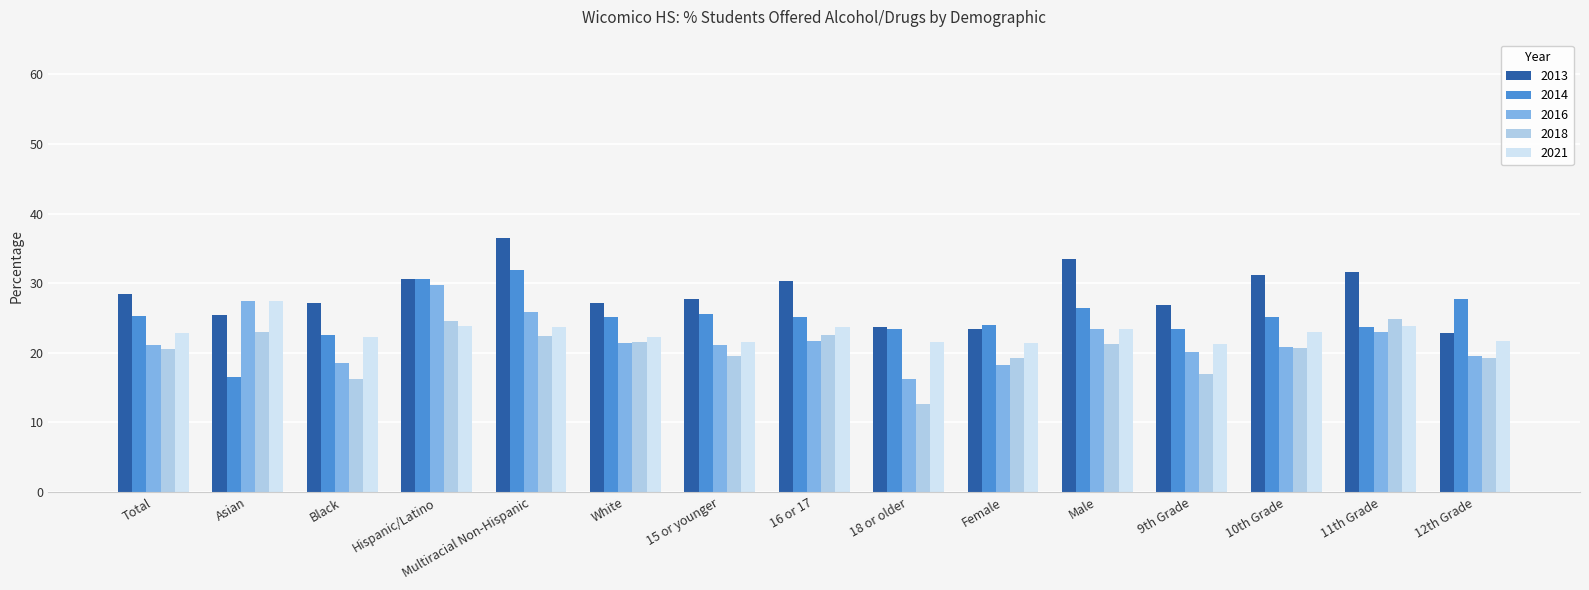

Reading left to right, what are all the values shown in this chart?

2013: Total=0.3	Asian=0.3	Black=0.3	Hispanic/Latino=0.3	Multiracial Non-Hispanic=0.4	White=0.3	15 or younger=0.3	16 or 17=0.3	18 or older=0.2	Female=0.2	Male=0.3	9th Grade=0.3	10th Grade=0.3	11th Grade=0.3	12th Grade=0.2
2014: Total=0.3	Asian=0.2	Black=0.2	Hispanic/Latino=0.3	Multiracial Non-Hispanic=0.3	White=0.3	15 or younger=0.3	16 or 17=0.3	18 or older=0.2	Female=0.2	Male=0.3	9th Grade=0.2	10th Grade=0.3	11th Grade=0.2	12th Grade=0.3
2016: Total=0.2	Asian=0.3	Black=0.2	Hispanic/Latino=0.3	Multiracial Non-Hispanic=0.3	White=0.2	15 or younger=0.2	16 or 17=0.2	18 or older=0.2	Female=0.2	Male=0.2	9th Grade=0.2	10th Grade=0.2	11th Grade=0.2	12th Grade=0.2
2018: Total=0.2	Asian=0.2	Black=0.2	Hispanic/Latino=0.2	Multiracial Non-Hispanic=0.2	White=0.2	15 or younger=0.2	16 or 17=0.2	18 or older=0.1	Female=0.2	Male=0.2	9th Grade=0.2	10th Grade=0.2	11th Grade=0.2	12th Grade=0.2
2021: Total=0.2	Asian=0.3	Black=0.2	Hispanic/Latino=0.2	Multiracial Non-Hispanic=0.2	White=0.2	15 or younger=0.2	16 or 17=0.2	18 or older=0.2	Female=0.2	Male=0.2	9th Grade=0.2	10th Grade=0.2	11th Grade=0.2	12th Grade=0.2